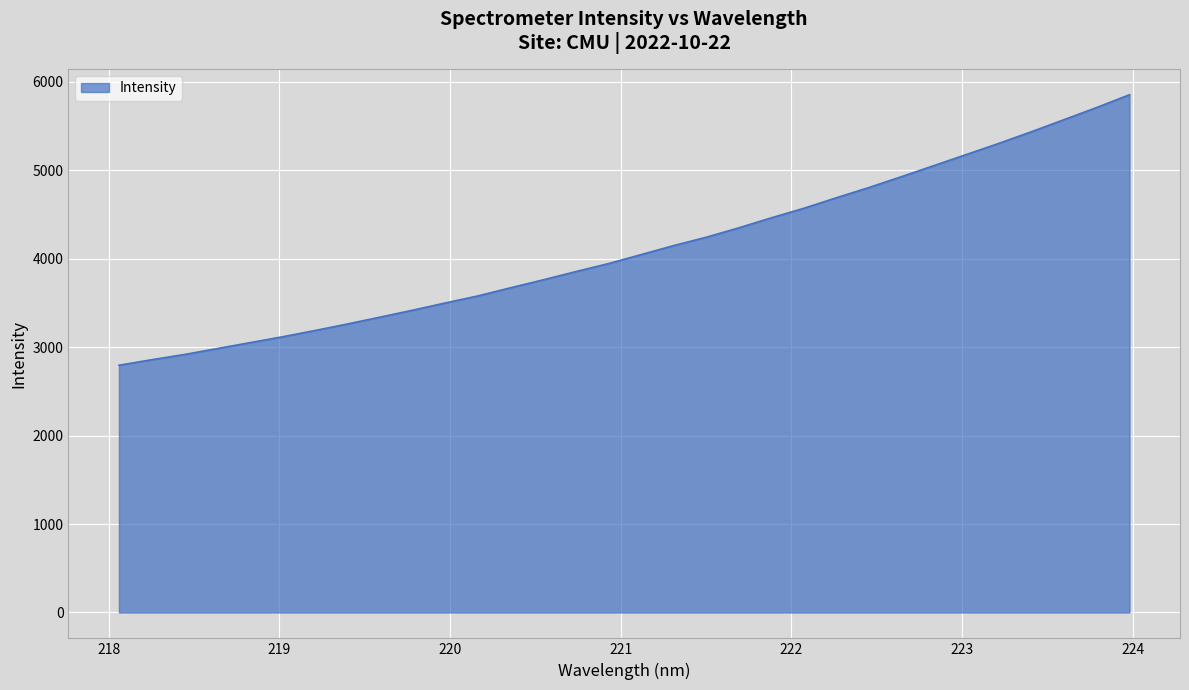

What is the greatest value displayed?

5854.2